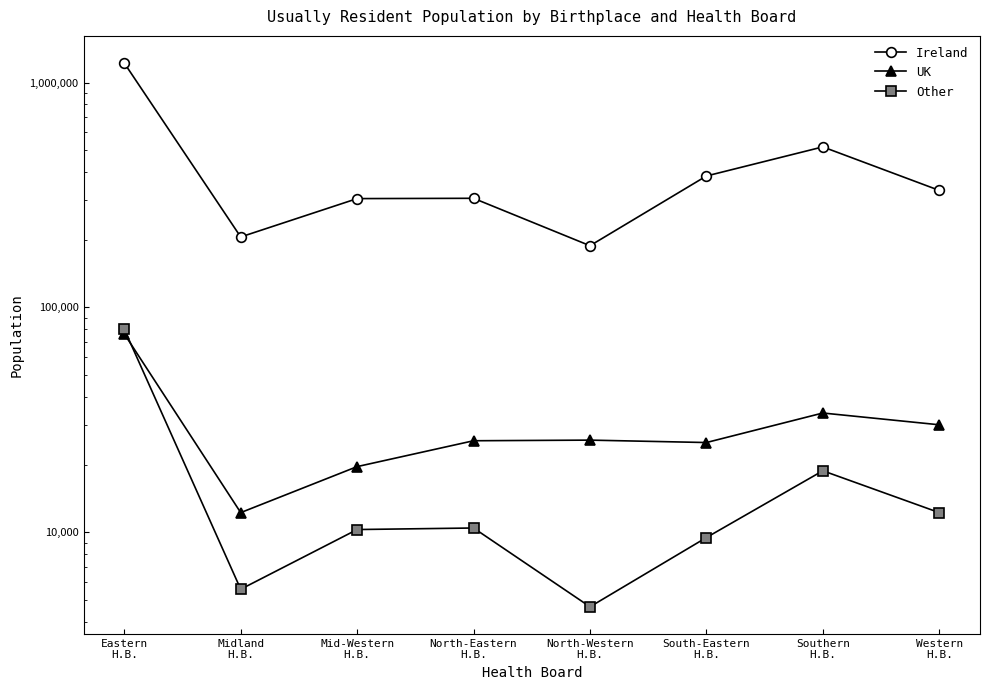

Where is the first local minimum for Ireland?

Midland
H.B.